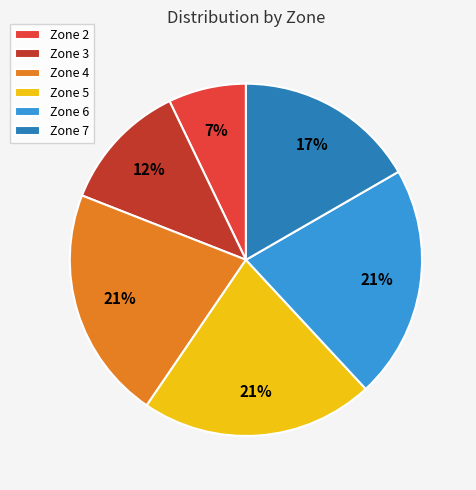

The Zone 2 slice represents 7% of the pie. True or false?

True